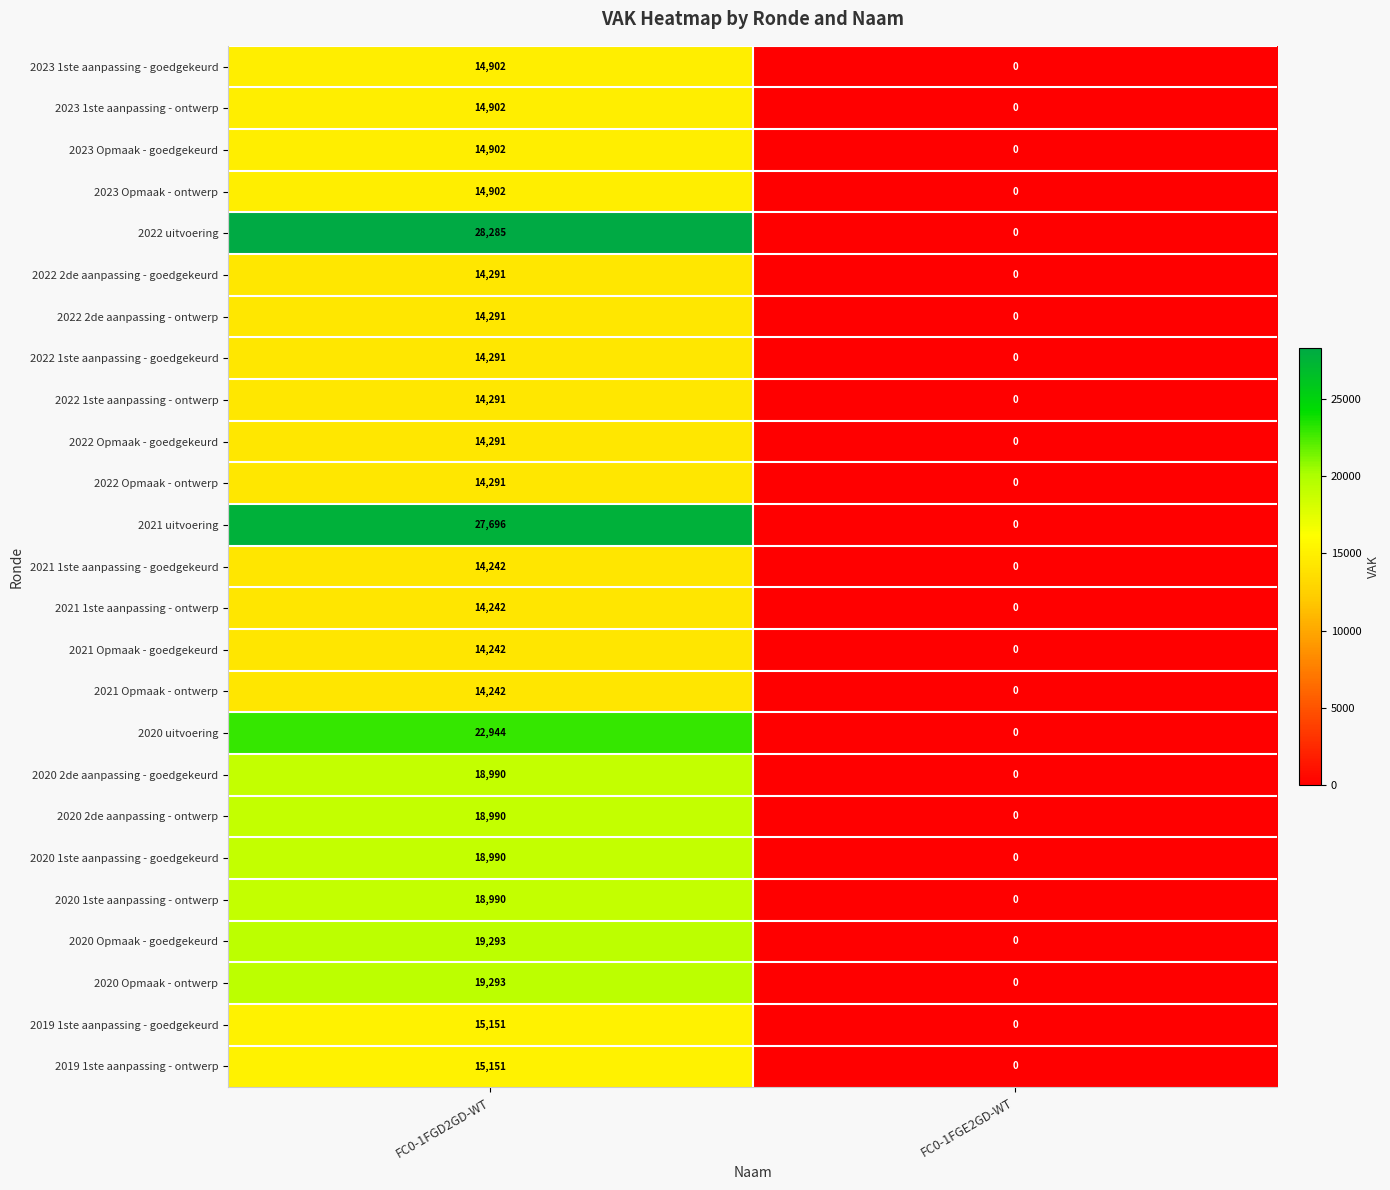

How many series are shown in this chart?

25